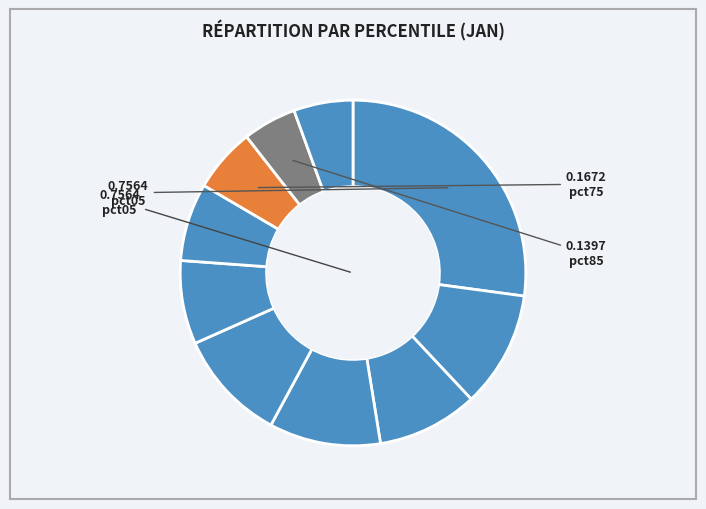

How many slices are in this pie chart?

10